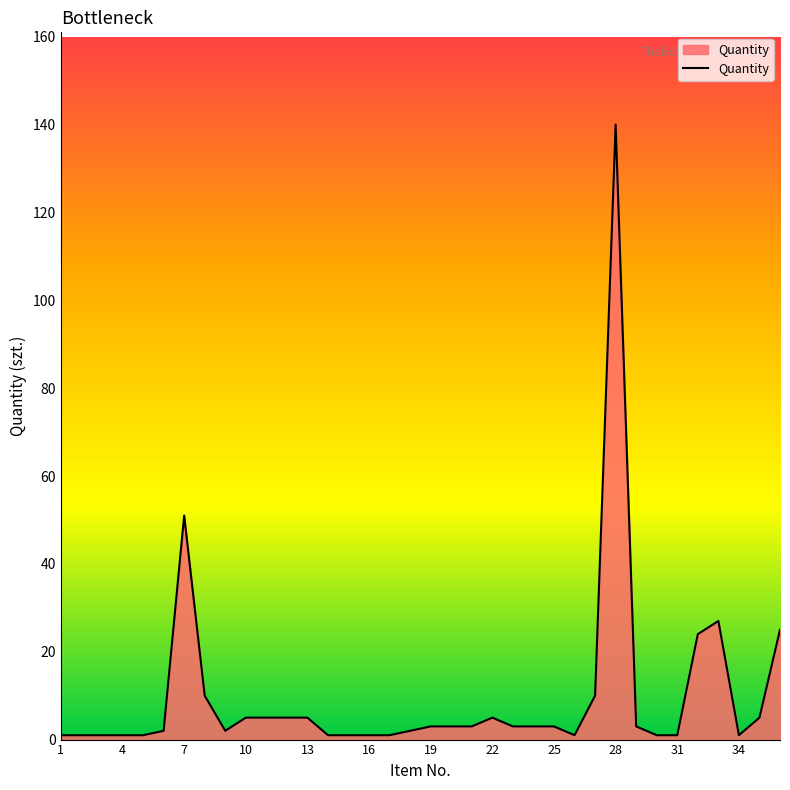

What is the difference between the maximum and minimum values?

139